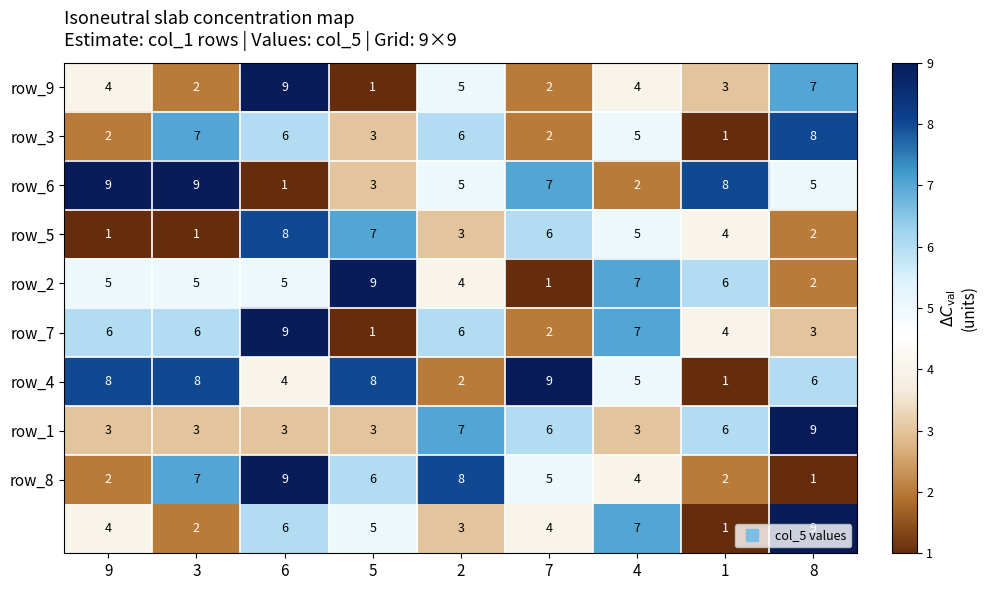

What is the total value across all series at 2?

49